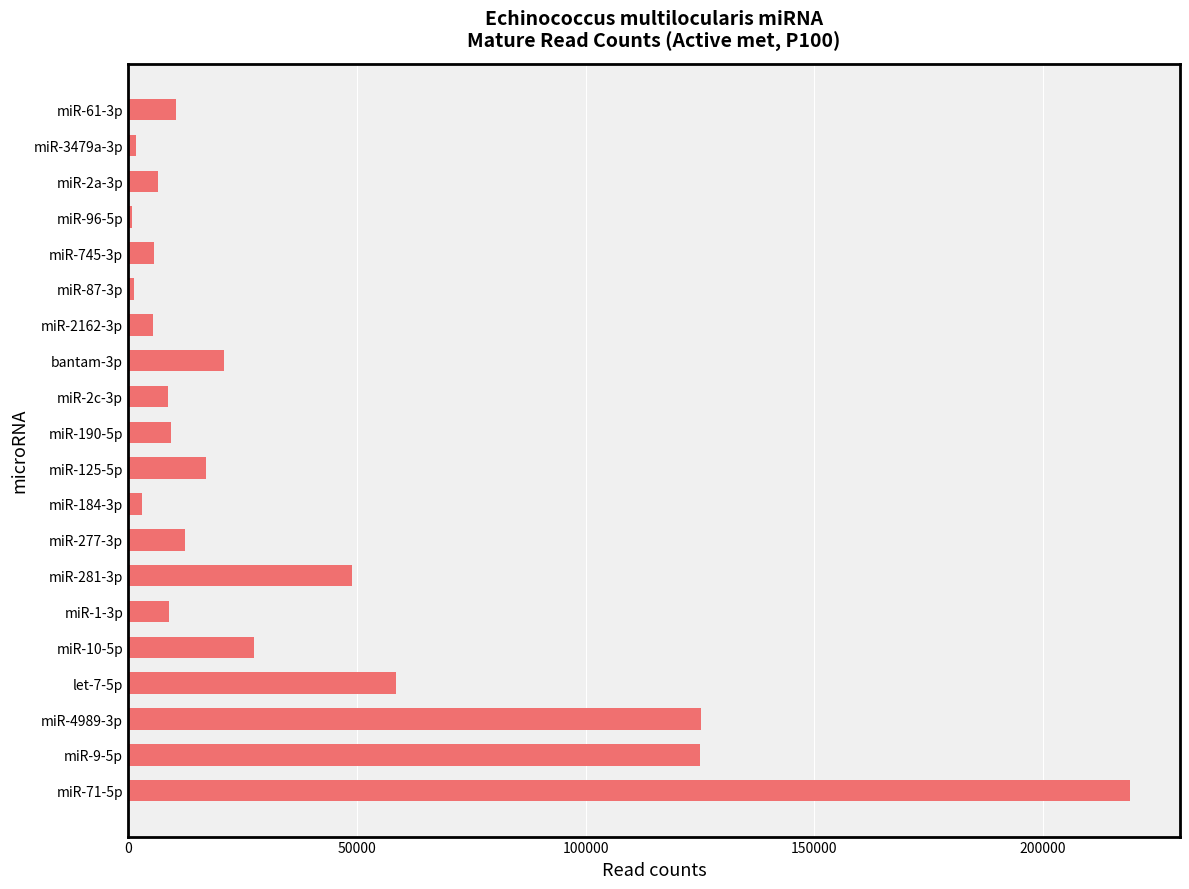

What is the difference between the maximum and minimum values?

218131